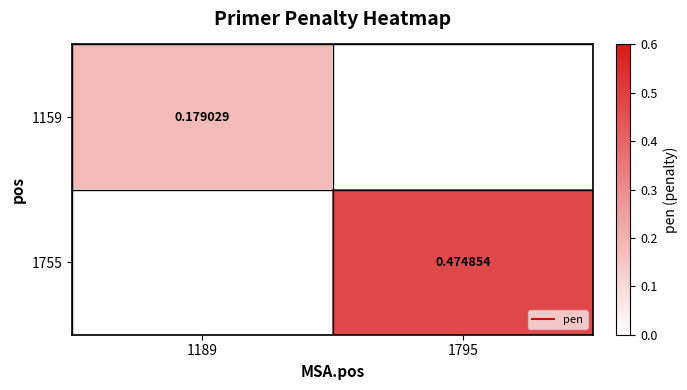

What is the sum of the 1159 values at 1189 and 1795?

0.2